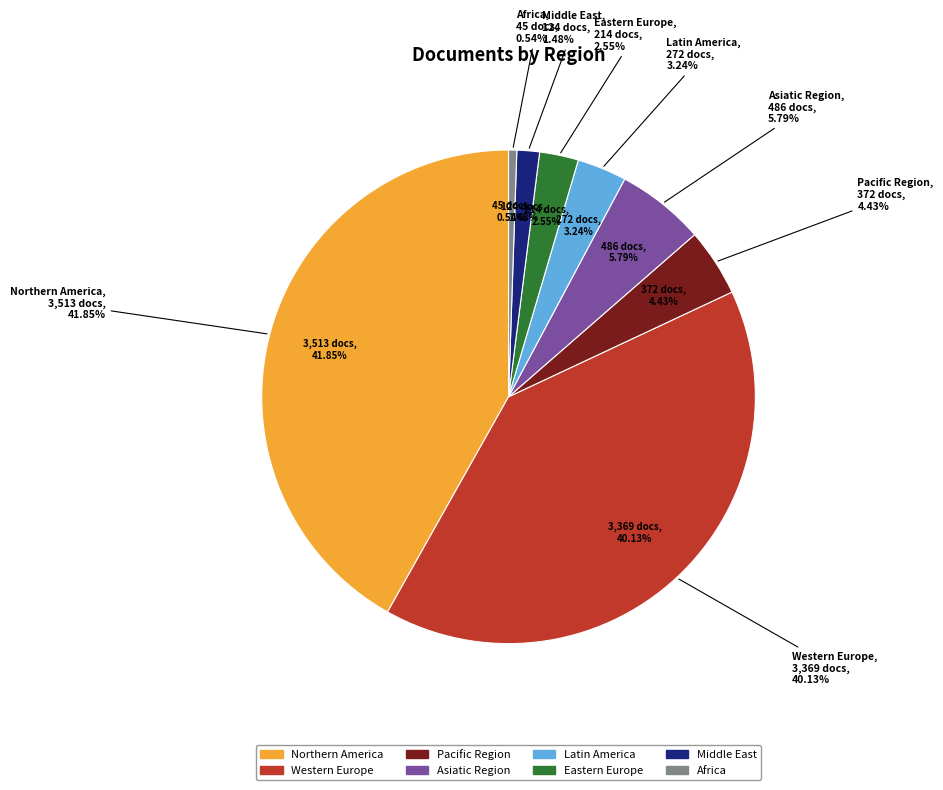

To the nearest percent, what is the average slice percentage?

12%